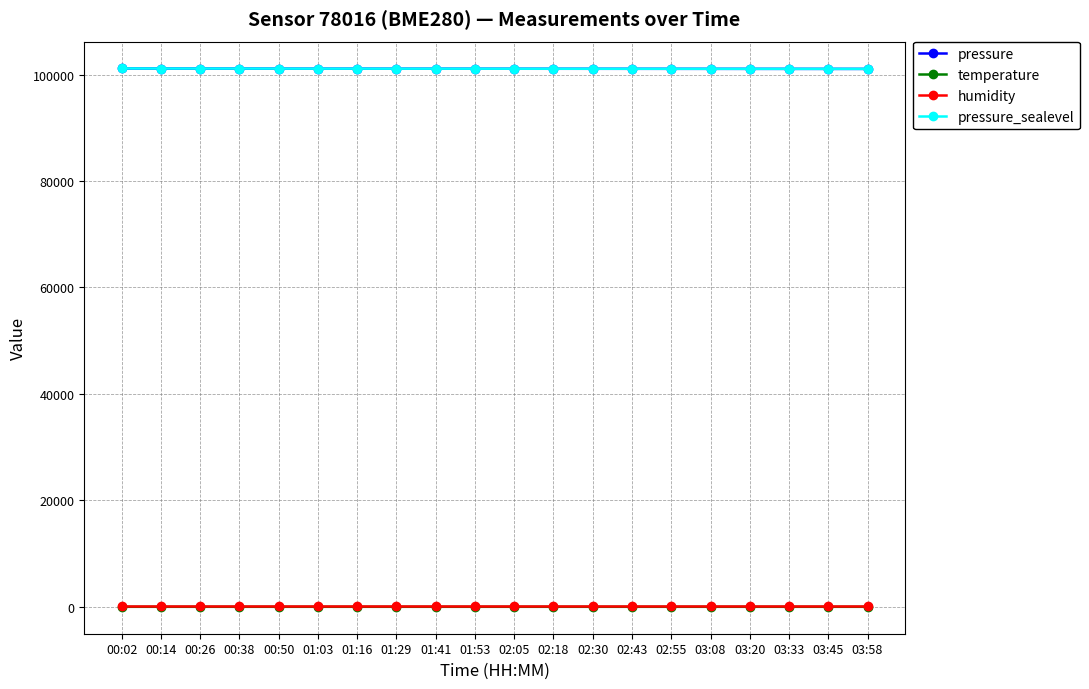

True or false: pressure and humidity cross at least once.

False